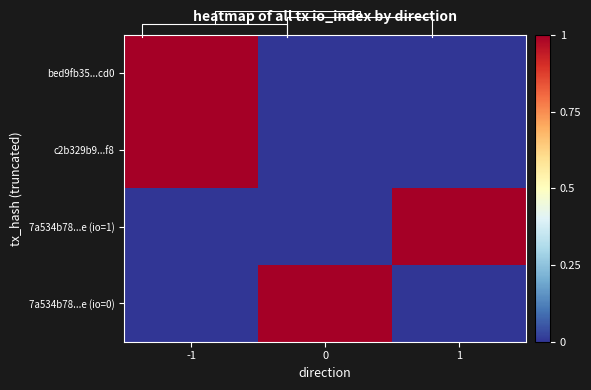

Which series has the largest total across all categories?

bed9fb35...cd0